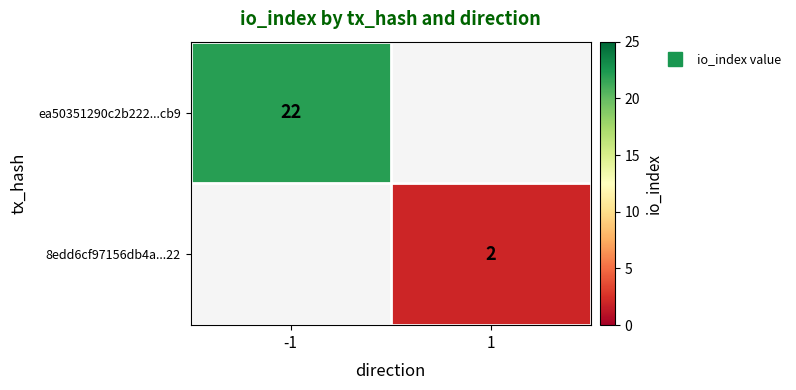

How many data points does each series have?

2